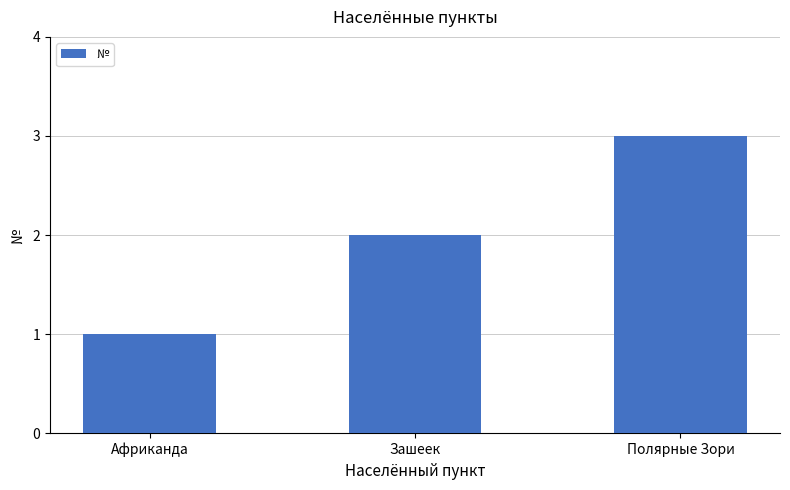

What is the label of the 2nd bar from the left?

Зашеек